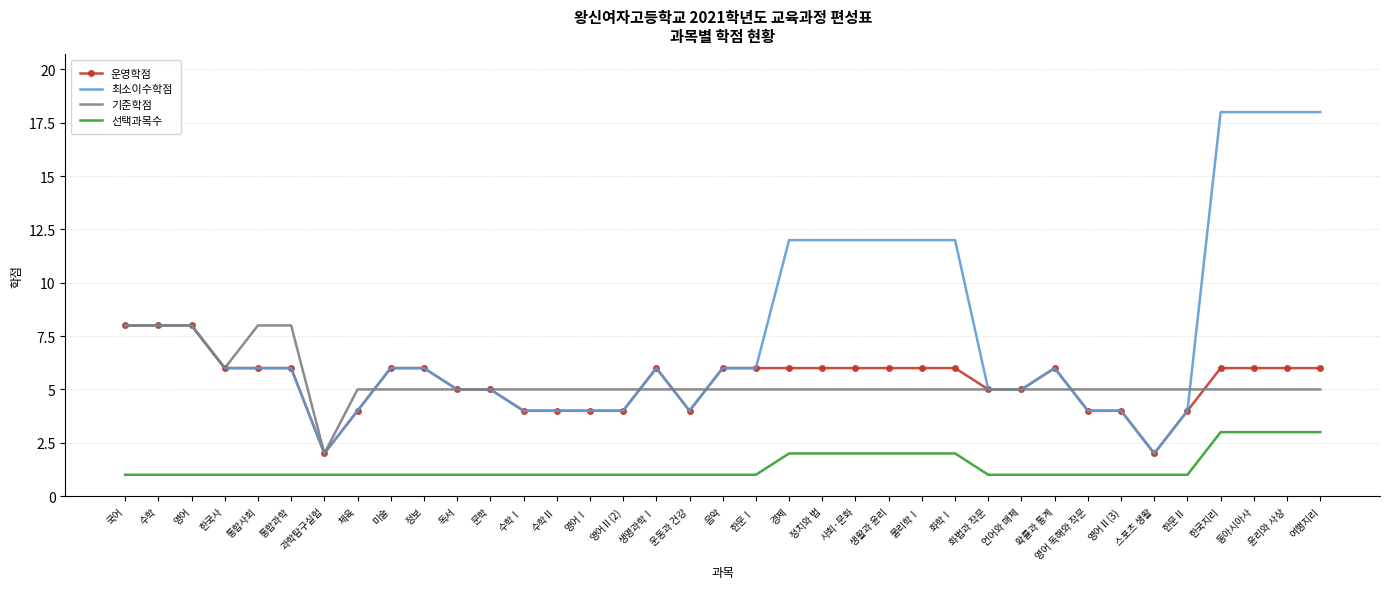

What is the approximate value of 운영학점 at 여행지리?

6